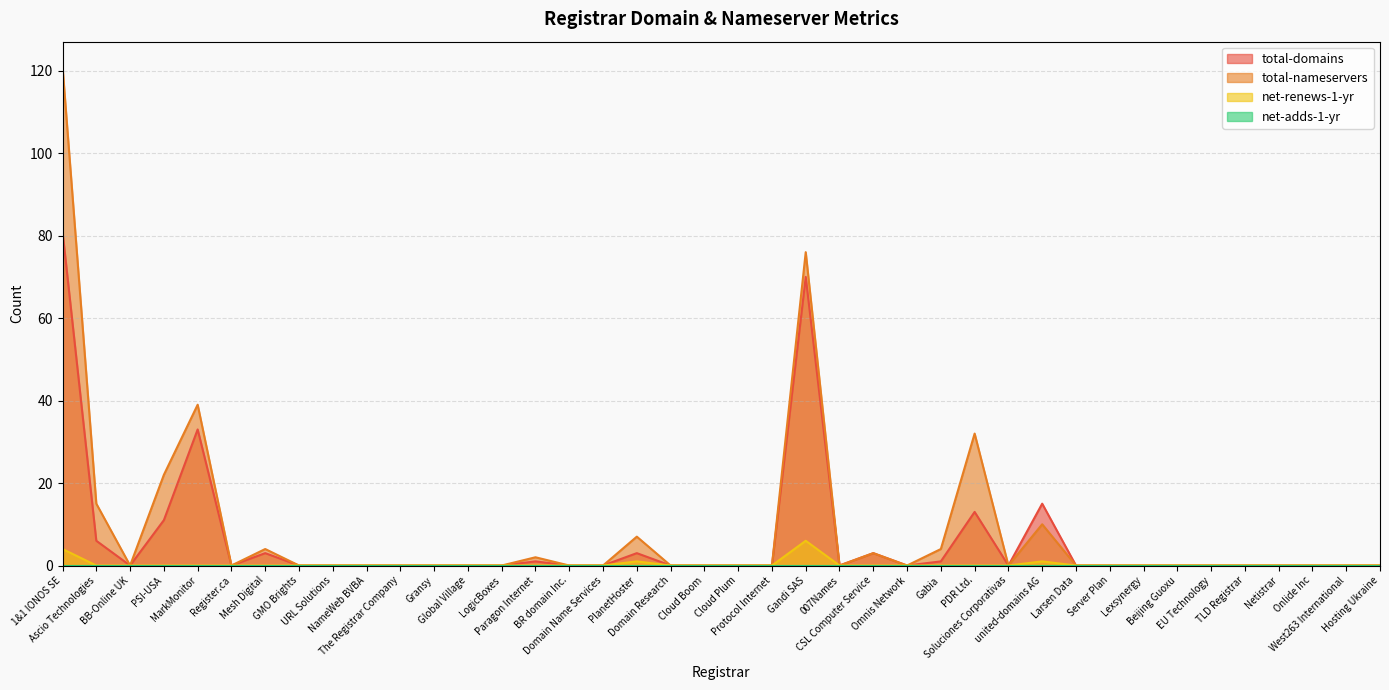

How many data points in total-domains are above 0?

12